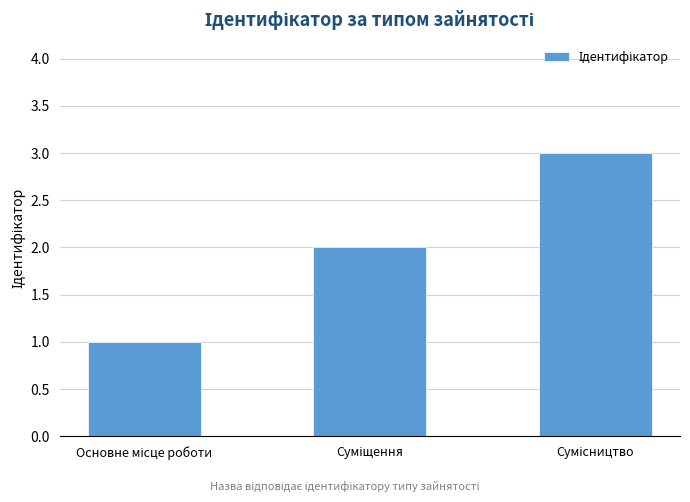

What is the greatest value displayed?

3